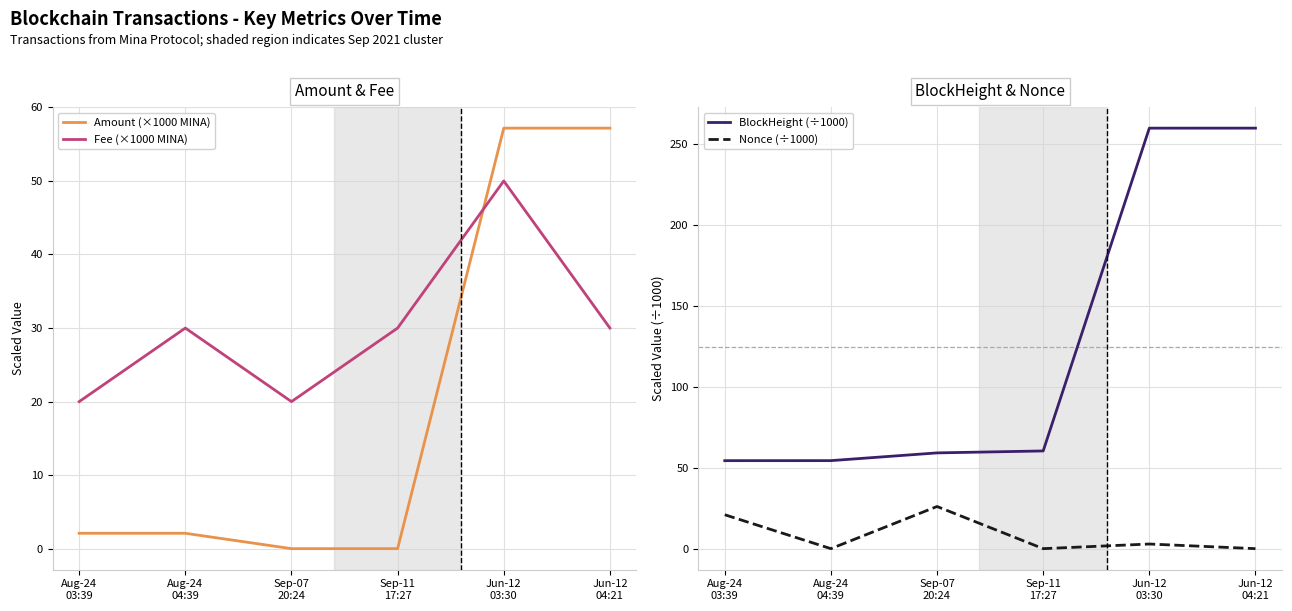

Is the value of Fee (×1000 MINA) at Sep-11
17:27 greater than the value of BlockHeight (÷1000) at Aug-24
04:39?

No